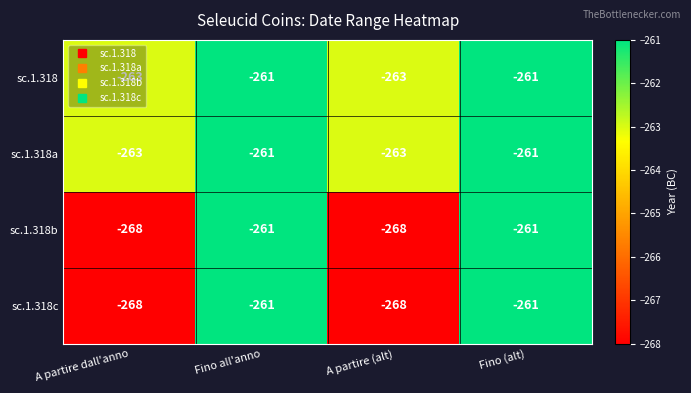

What is the sum of the sc.1.318 values at A partire (alt) and A partire dall'anno?

-526